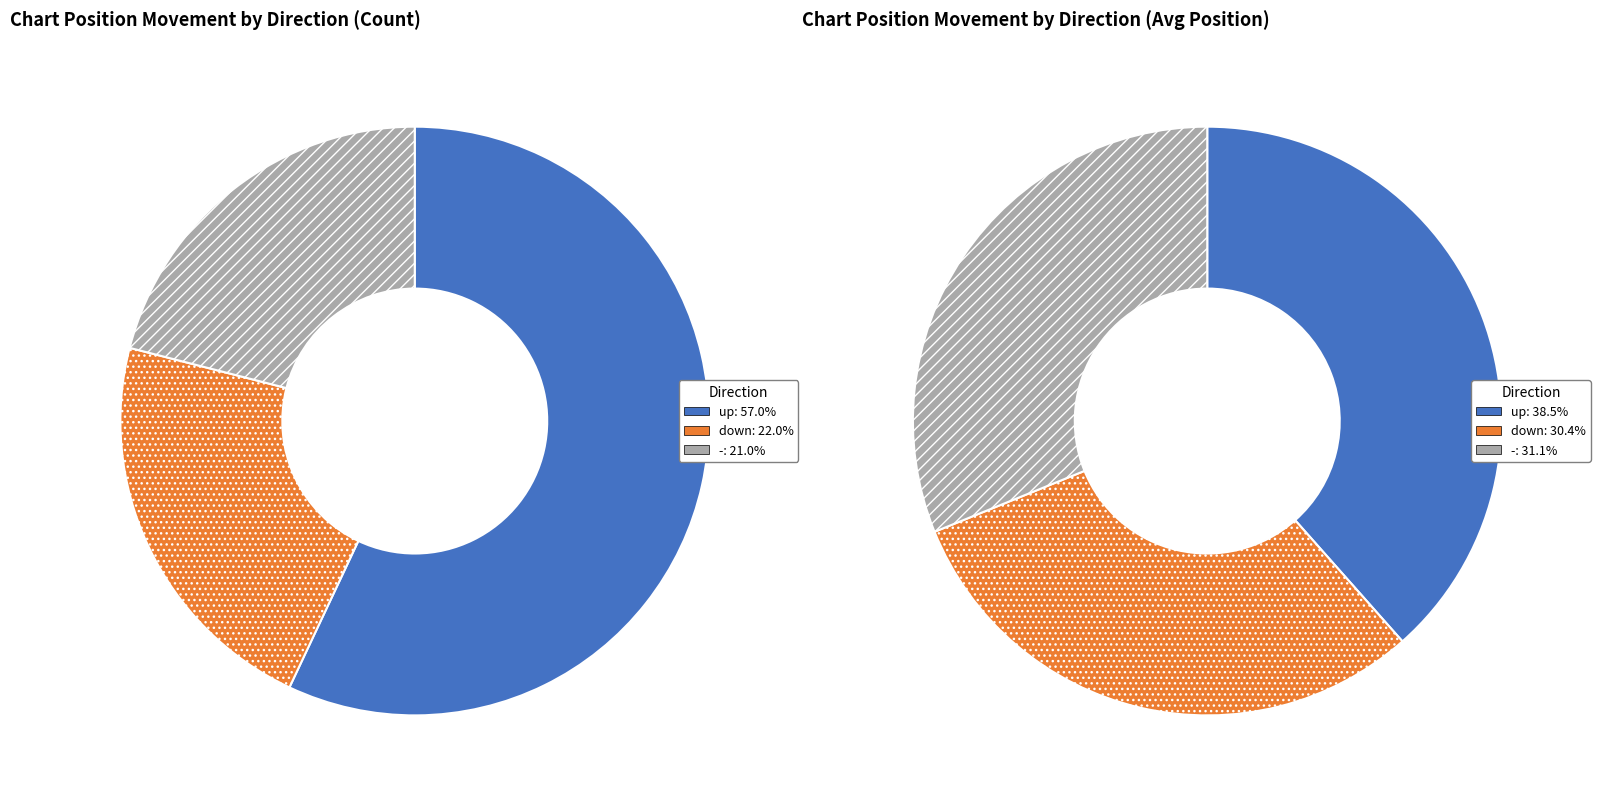

Rank the categories by value from highest to lowest.

up, down, -